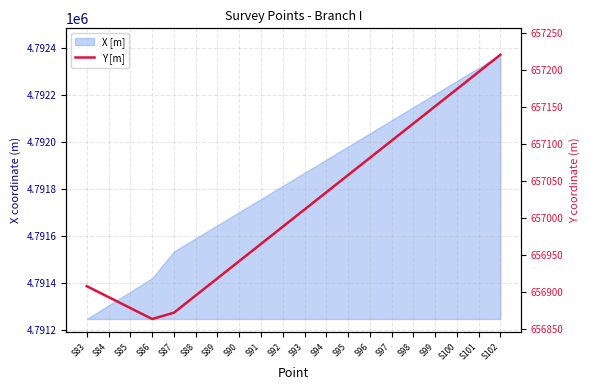

True or false: the data shows 656895.1 at S88.

True